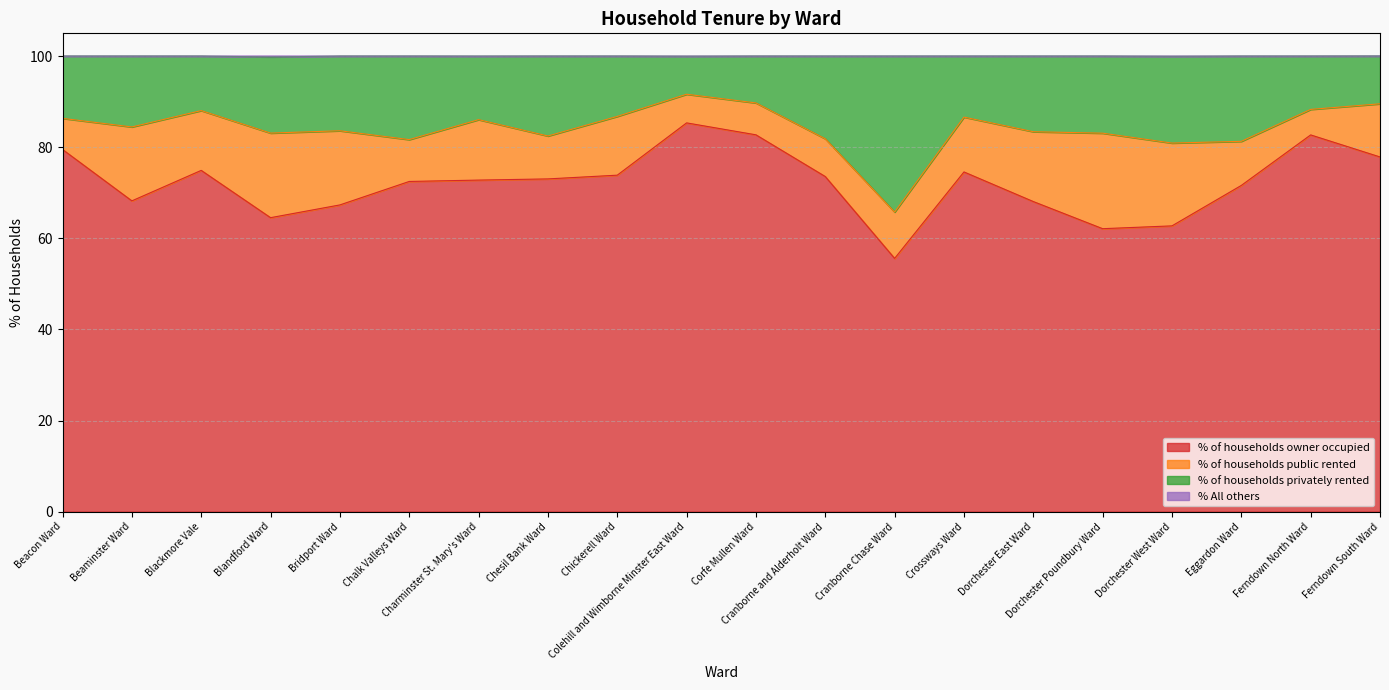

Which series has the largest range (max minus min)?

% of households owner occupied